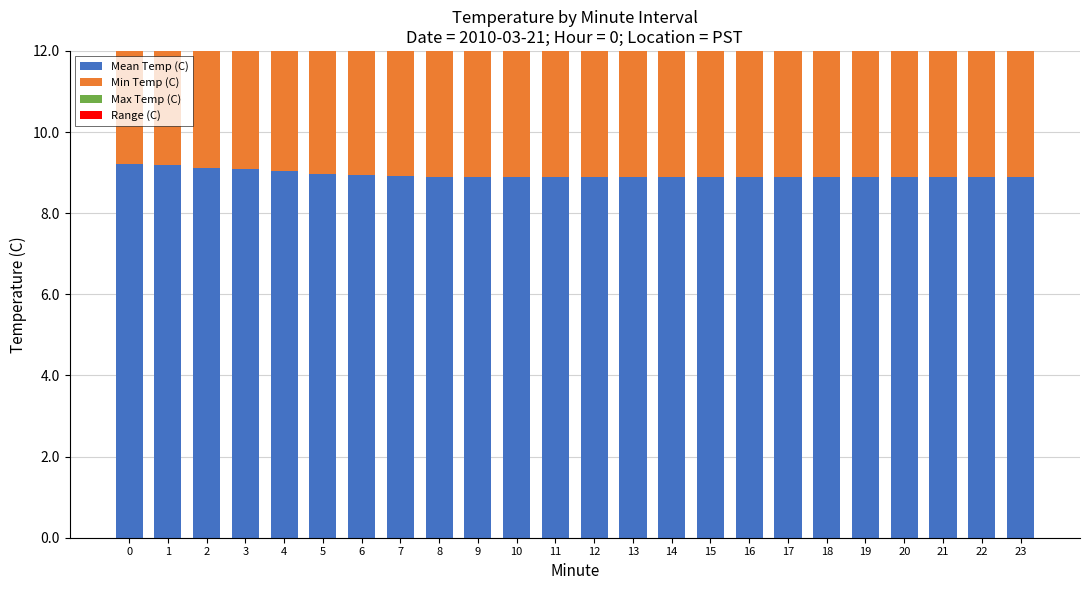

Count the Range (C) values in the range 0 to 1.

24